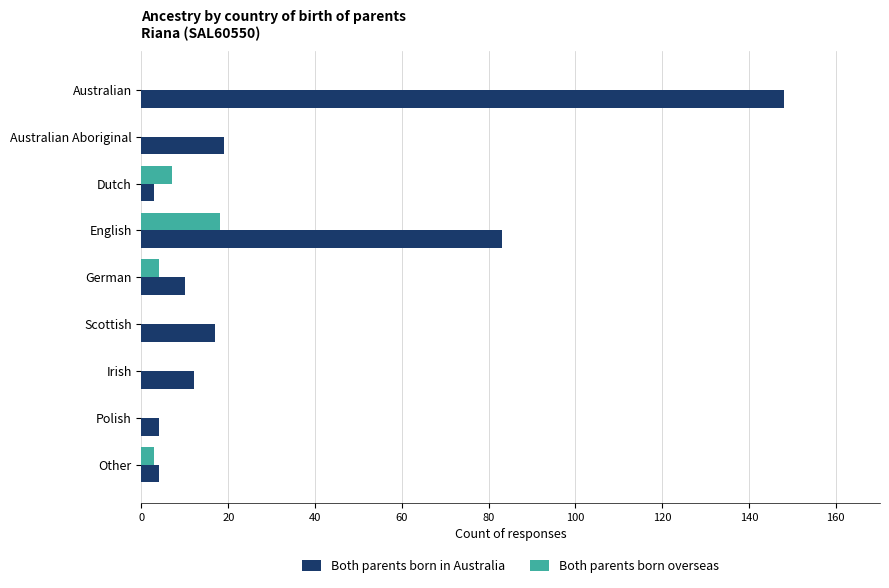

Count the number of data series in this chart.

2